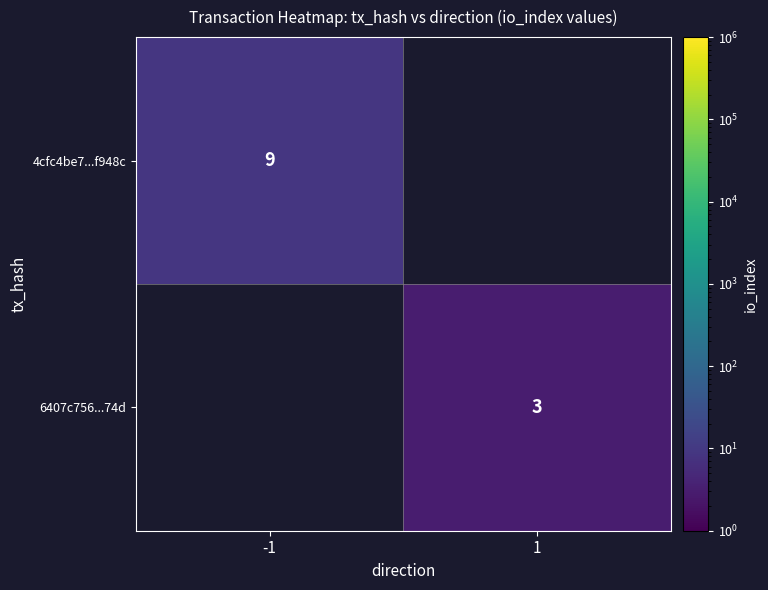

What is the smallest value displayed?

3.0